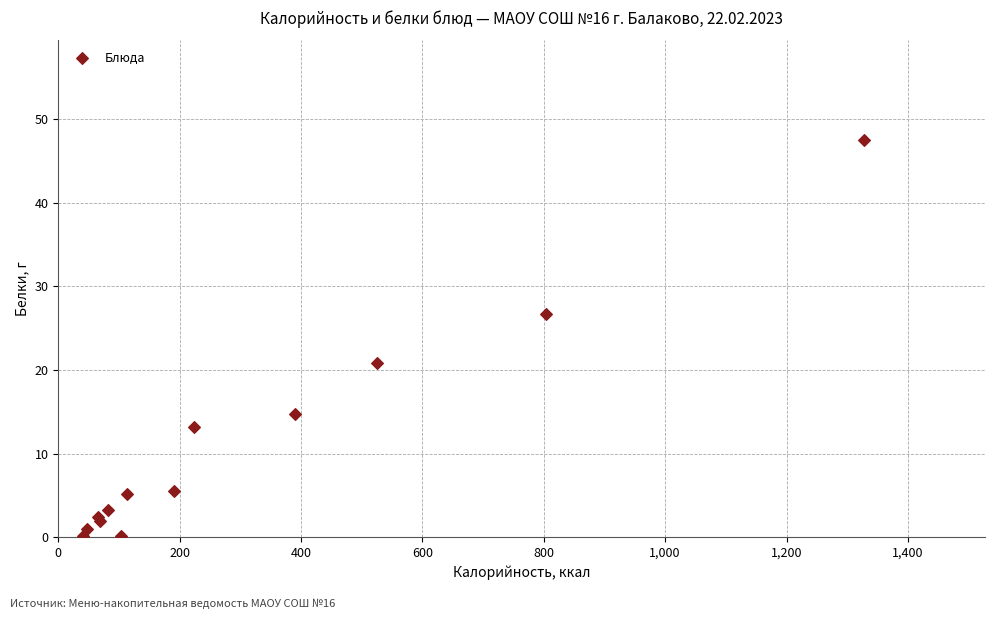

What Y value in the scatter plot is closest to 23?

20.9